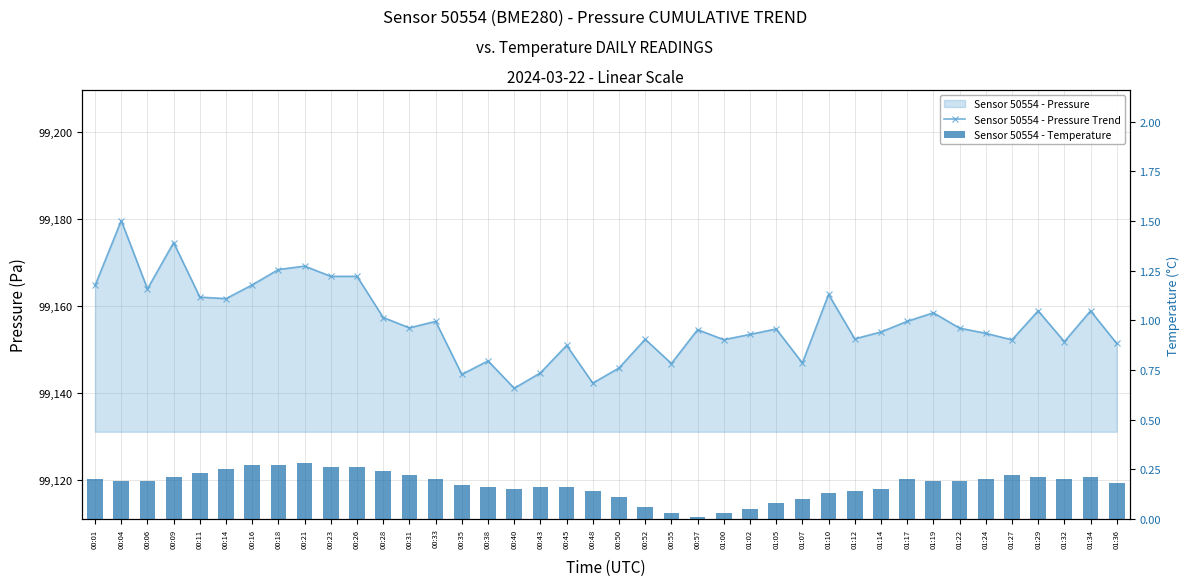

Which series has the largest total across all categories?

pressure (trend)